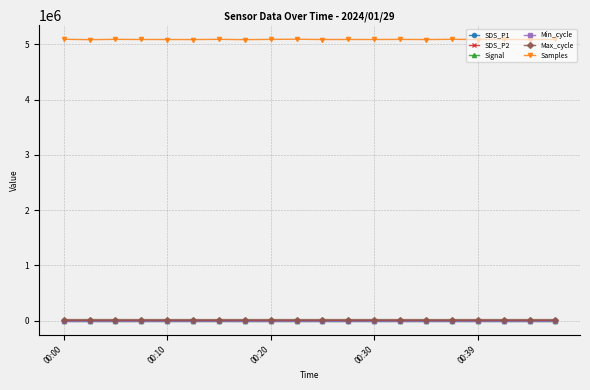

True or false: Samples and SDS_P2 intersect in this chart.

False